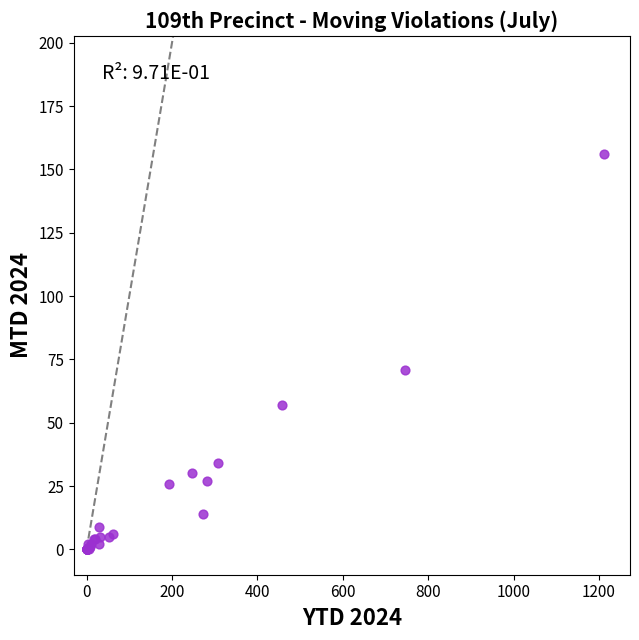

What Y value in the scatter plot is closest to 78?

71